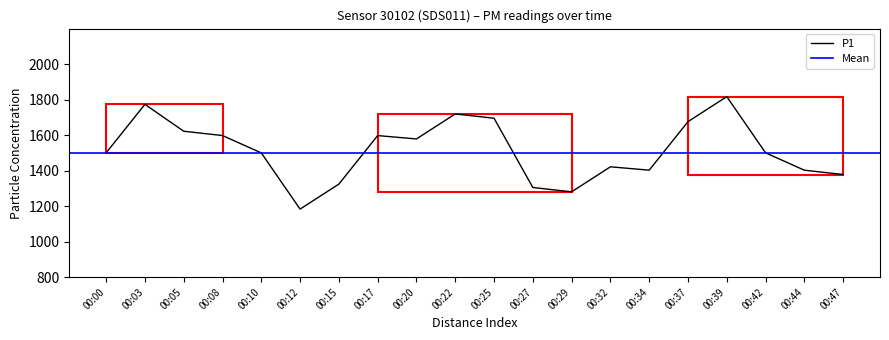

What is the minimum value for P1?

1183.1